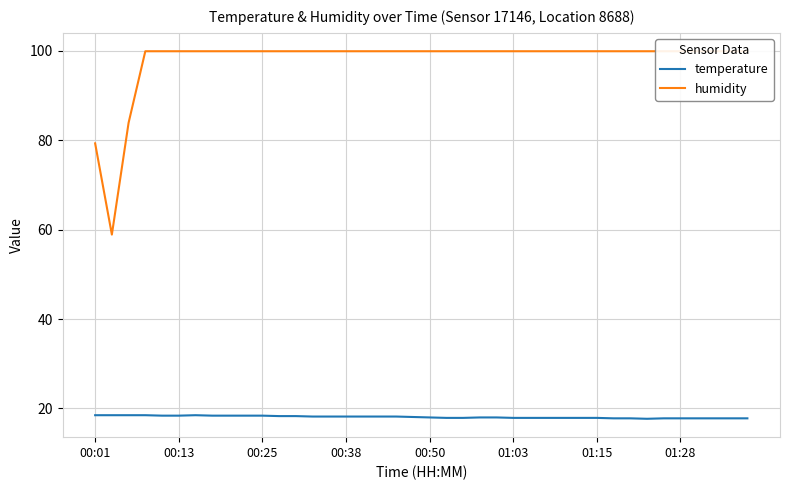

True or false: humidity and temperature cross at least once.

False